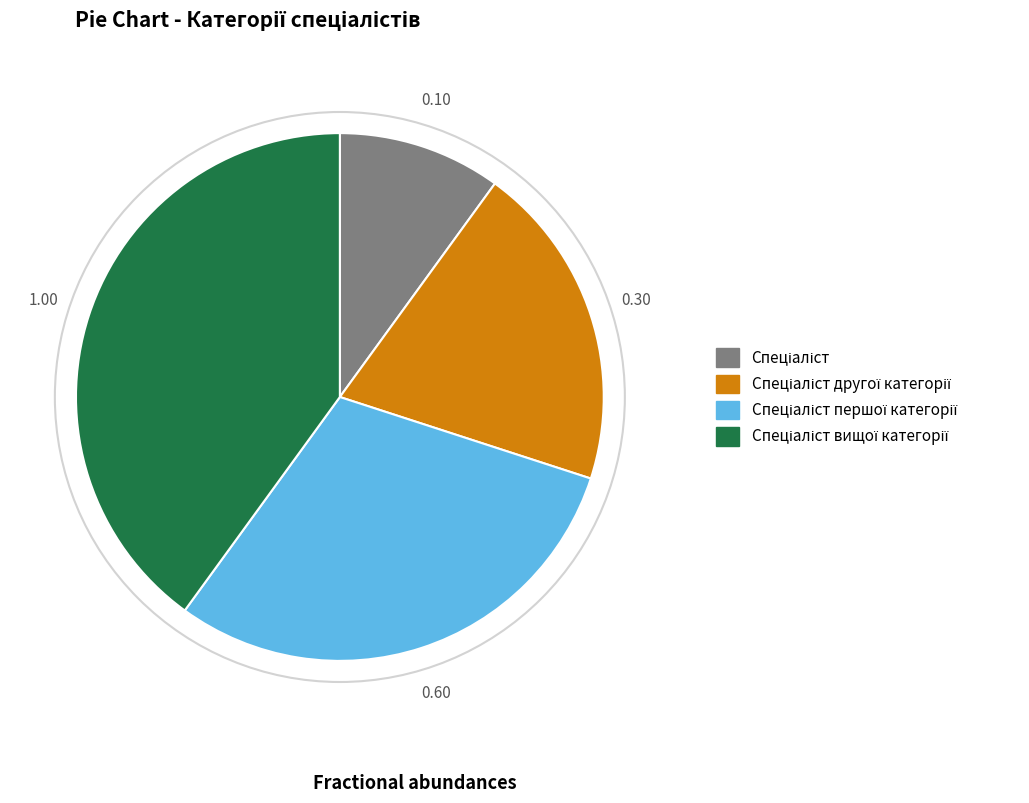

Does any single category account for the majority?

No